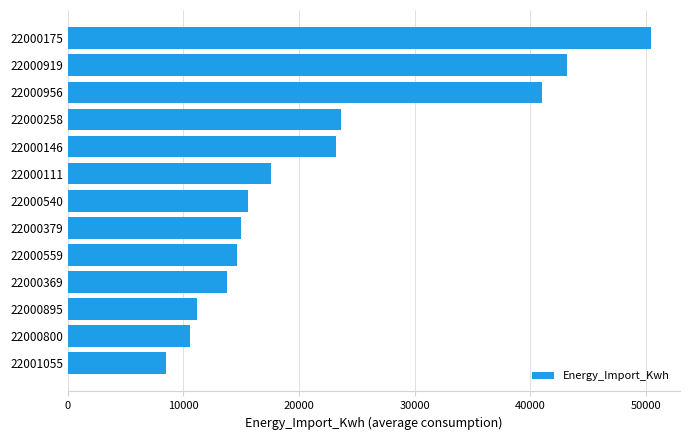

Are the bars grouped side by side (vs. stacked)?

No